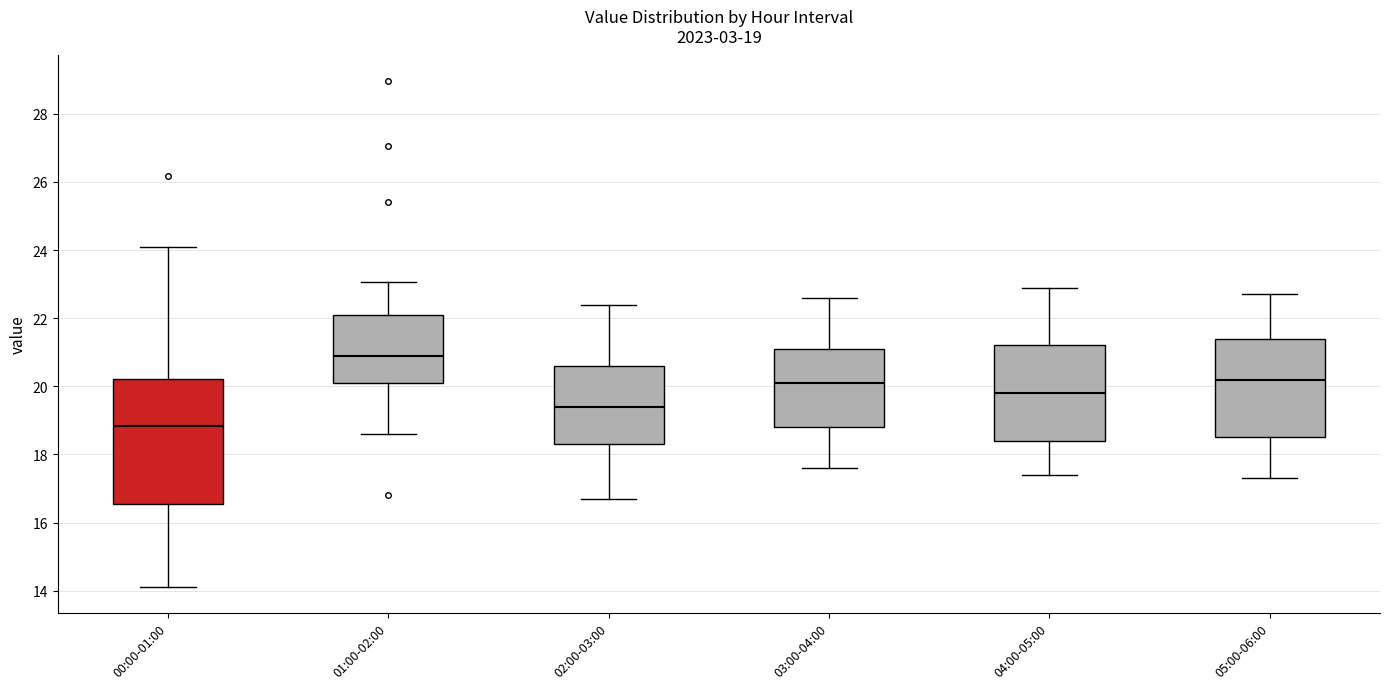

Comparing the boxes themselves (not the whiskers), which one is the tallest?

00:00-01:00